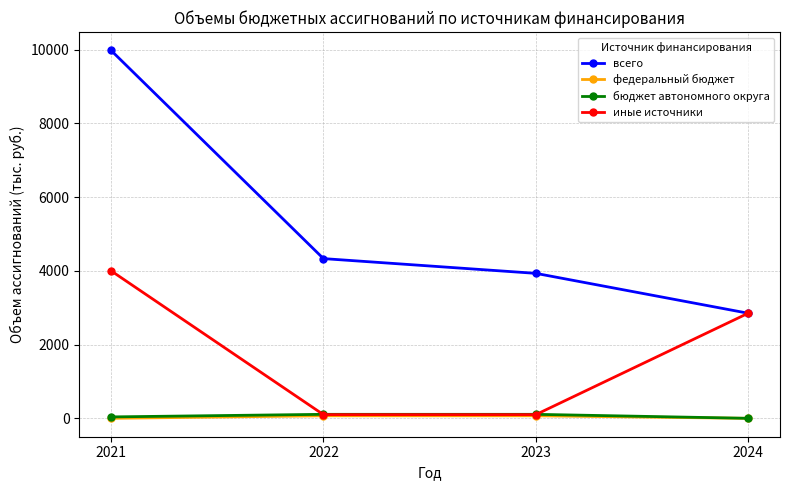

What is the highest value of the иные источники series?

4000.0